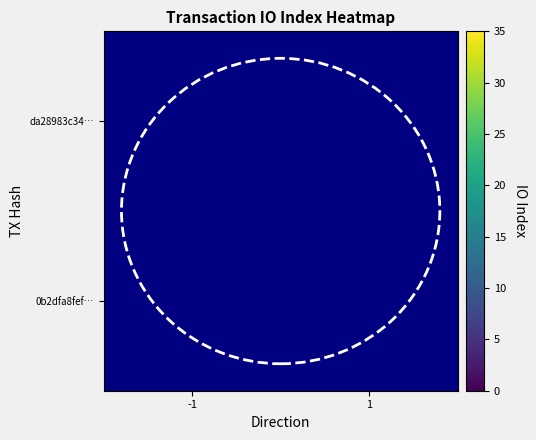

Is the value of da28983c34… at 1 greater than the value of 0b2dfa8fef… at -1?

No